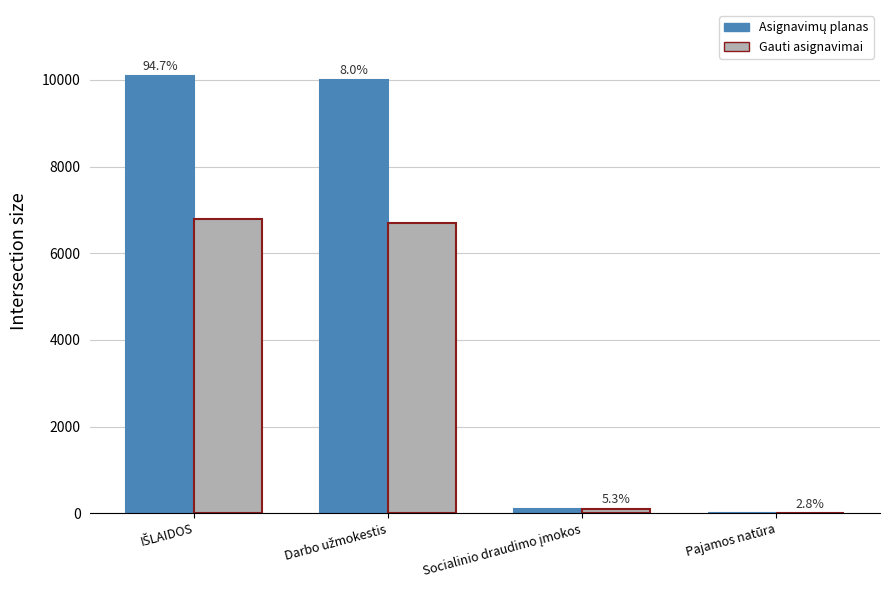

Is the value of Gauti asignavimai at Socialinio draudimo įmokos greater than the value of Asignavimų planas at Darbo užmokestis?

No